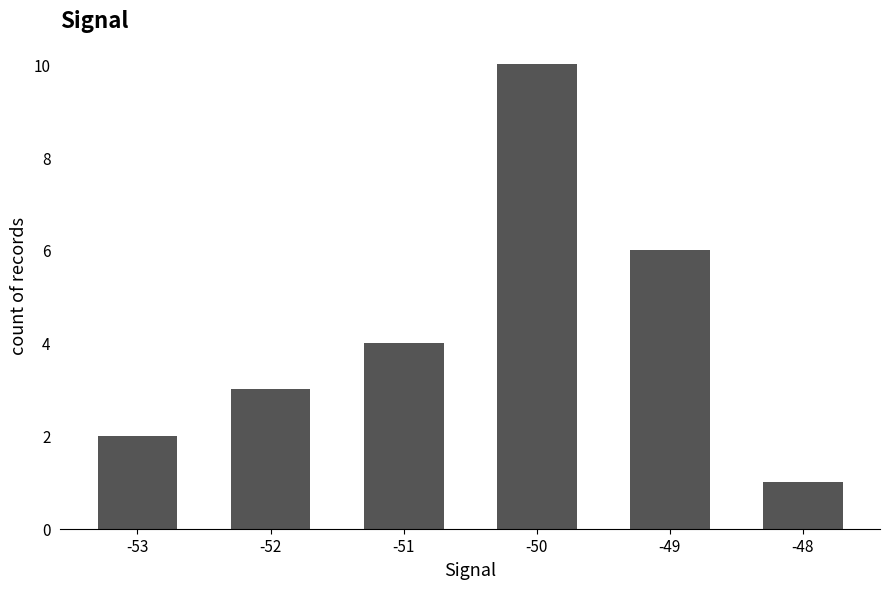

How many values are below 4?

3